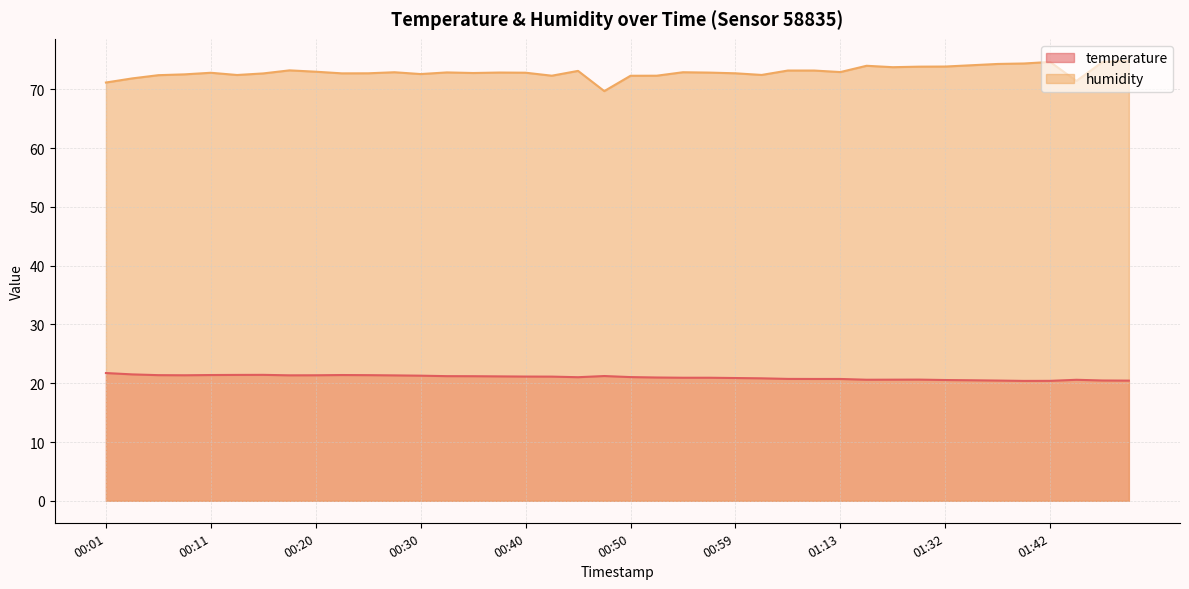

The value of humidity at 01:44 is 96.0. True or false?

False